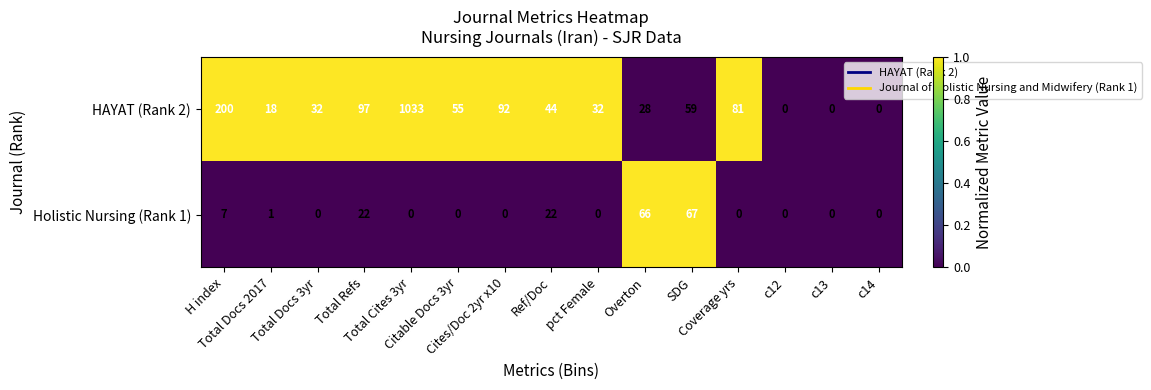

What is the total value across all series at Citable Docs 3yr?

55